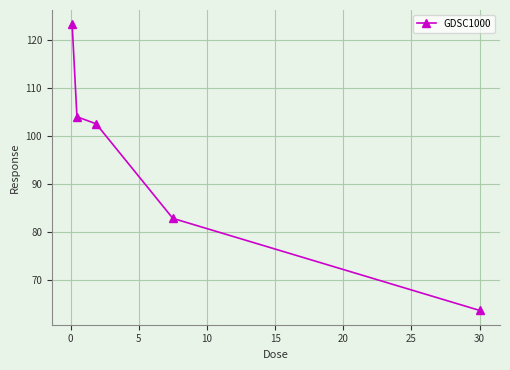

Reading left to right, extract all data points from this chart.

123.4	104.0	102.6	82.8	63.6